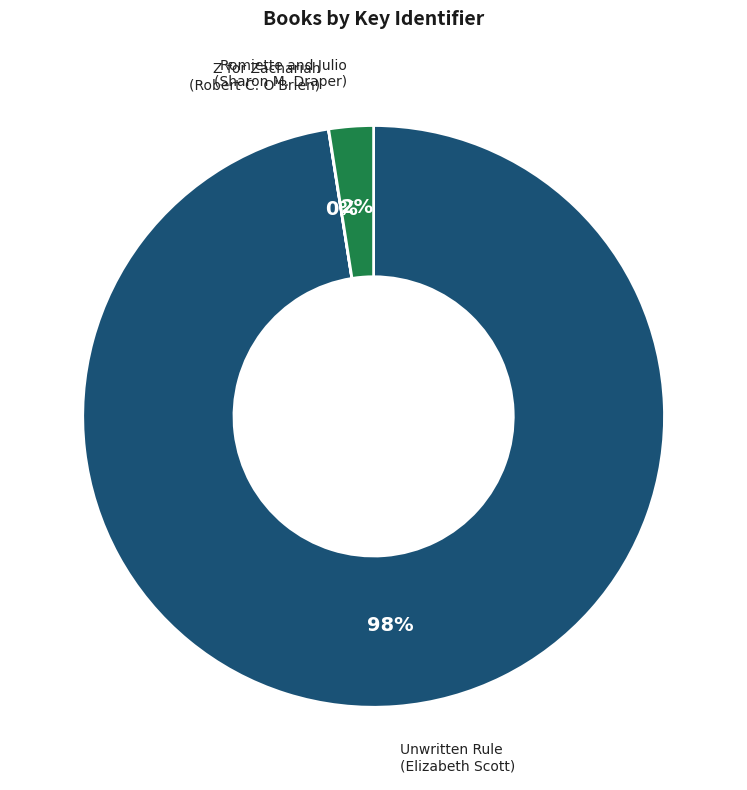

The Unwritten Rule (Elizabeth Scott) slice represents 98% of the pie. True or false?

True